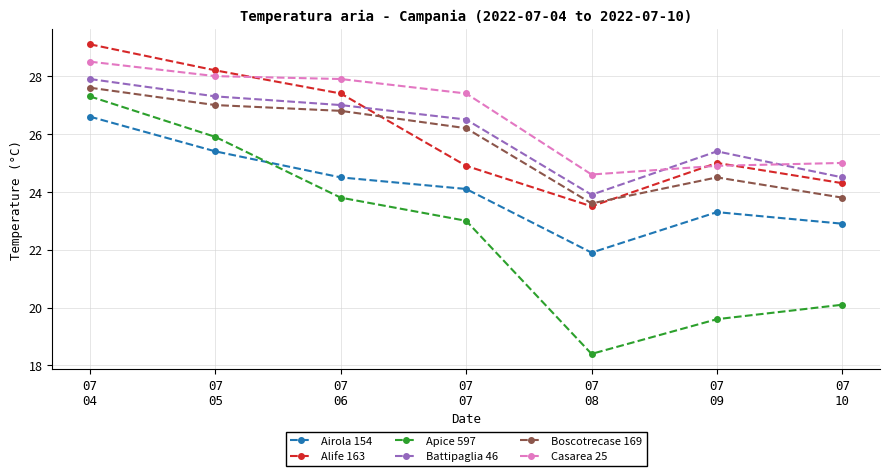

Reading right to left, what are all the values shown in this chart?

Airola 154: 22.9	23.3	21.9	24.1	24.5	25.4	26.6
Alife 163: 24.3	25.0	23.5	24.9	27.4	28.2	29.1
Apice 597: 20.1	19.6	18.4	23.0	23.8	25.9	27.3
Battipaglia 46: 24.5	25.4	23.9	26.5	27.0	27.3	27.9
Boscotrecase 169: 23.8	24.5	23.6	26.2	26.8	27.0	27.6
Casarea 25: 25.0	24.9	24.6	27.4	27.9	28.0	28.5